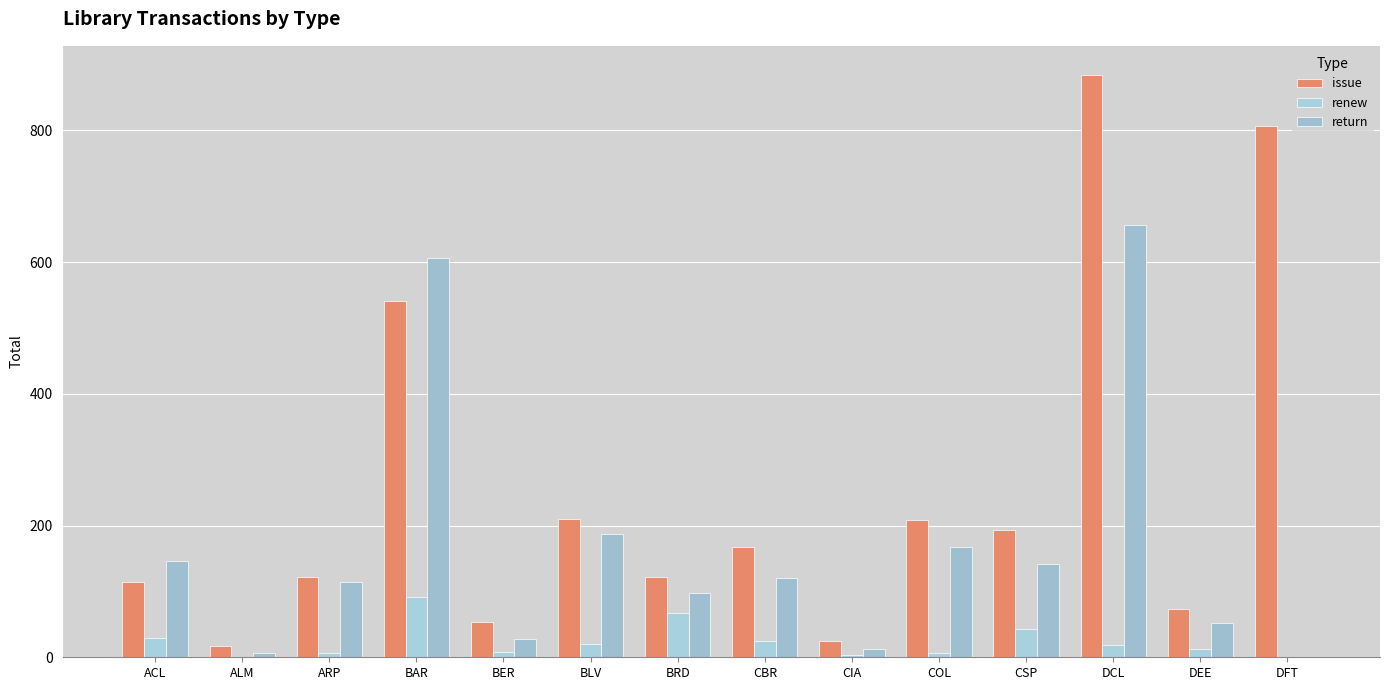

Count the number of categories in the chart.

14